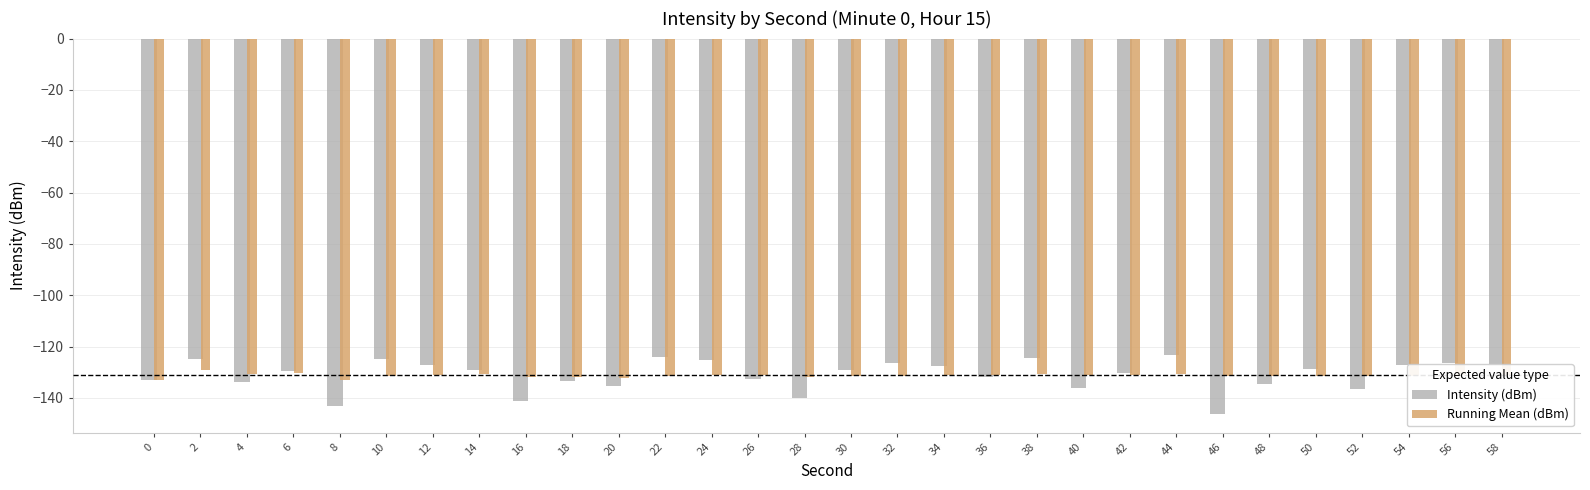

What is the difference between the maximum and minimum values in the Intensity (dBm) series?

23.0